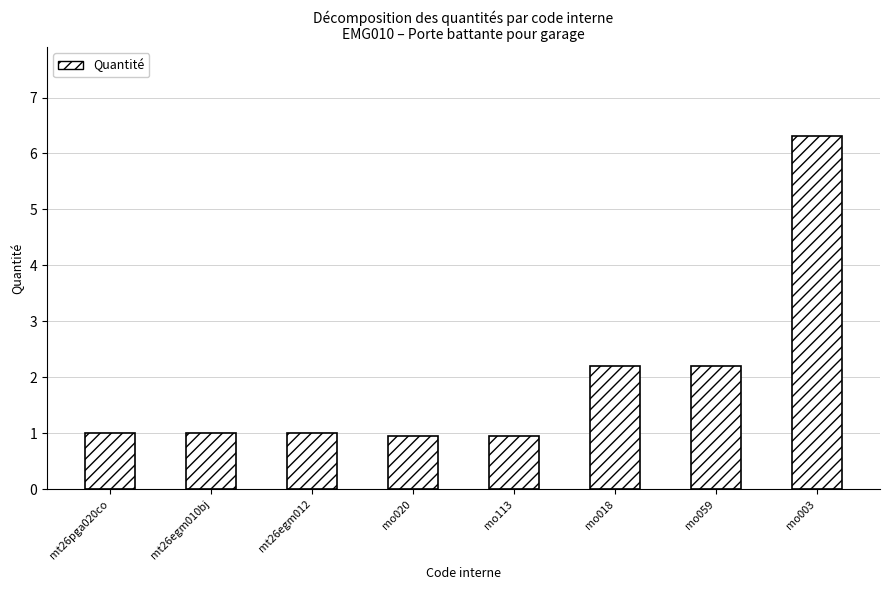

What is the label of the 3rd bar from the left?

mt26egm012